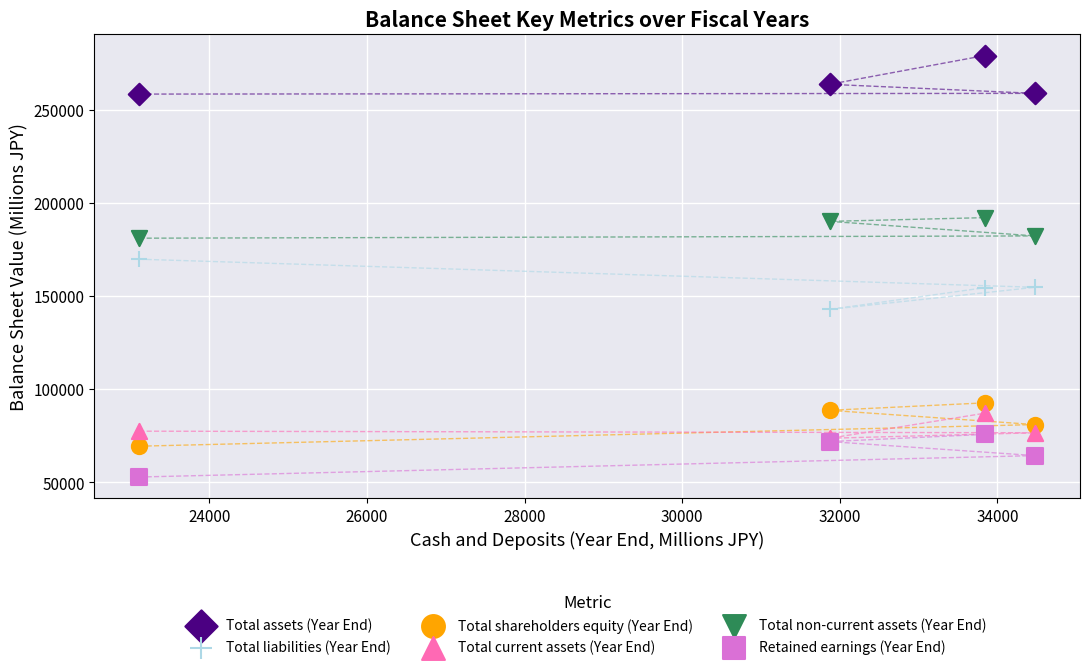

In the Total assets (Year End) series, what Y value is closest to 268652?

263543